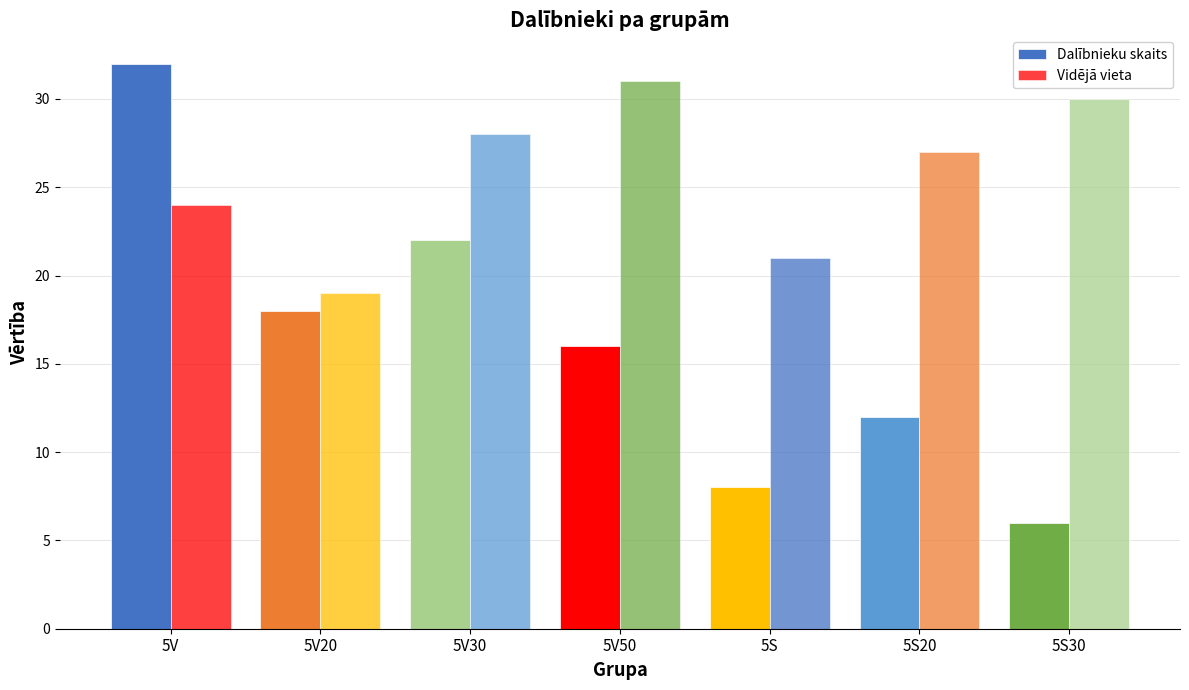

List the series in order of their peak value, lowest first.

Vidējā vieta, Dalībnieku skaits